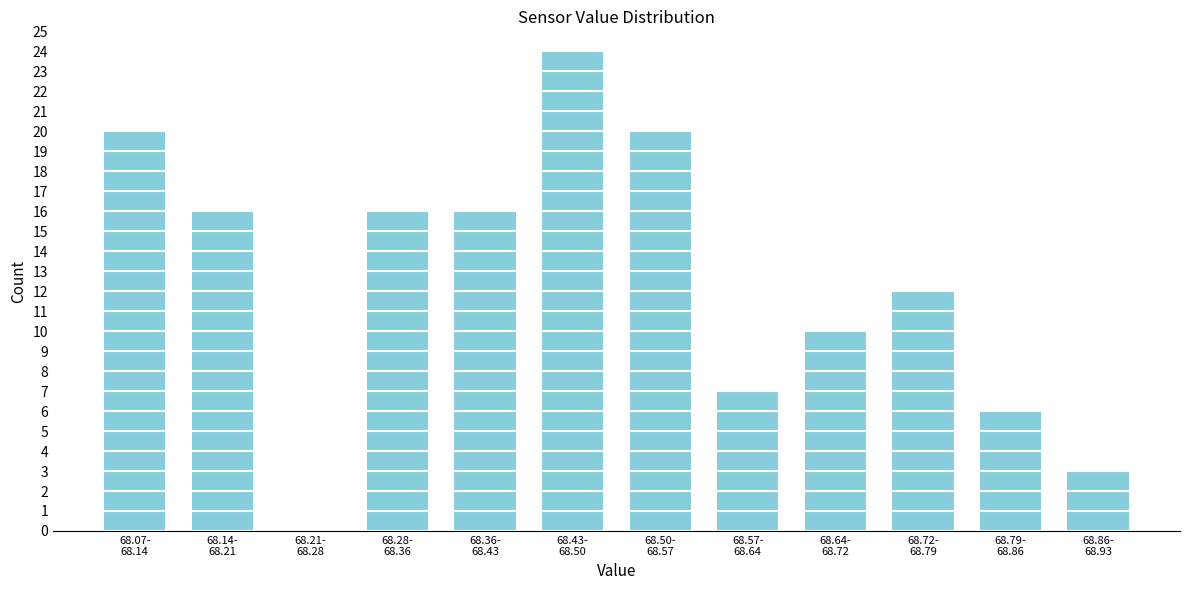

What is the greatest value displayed?

24